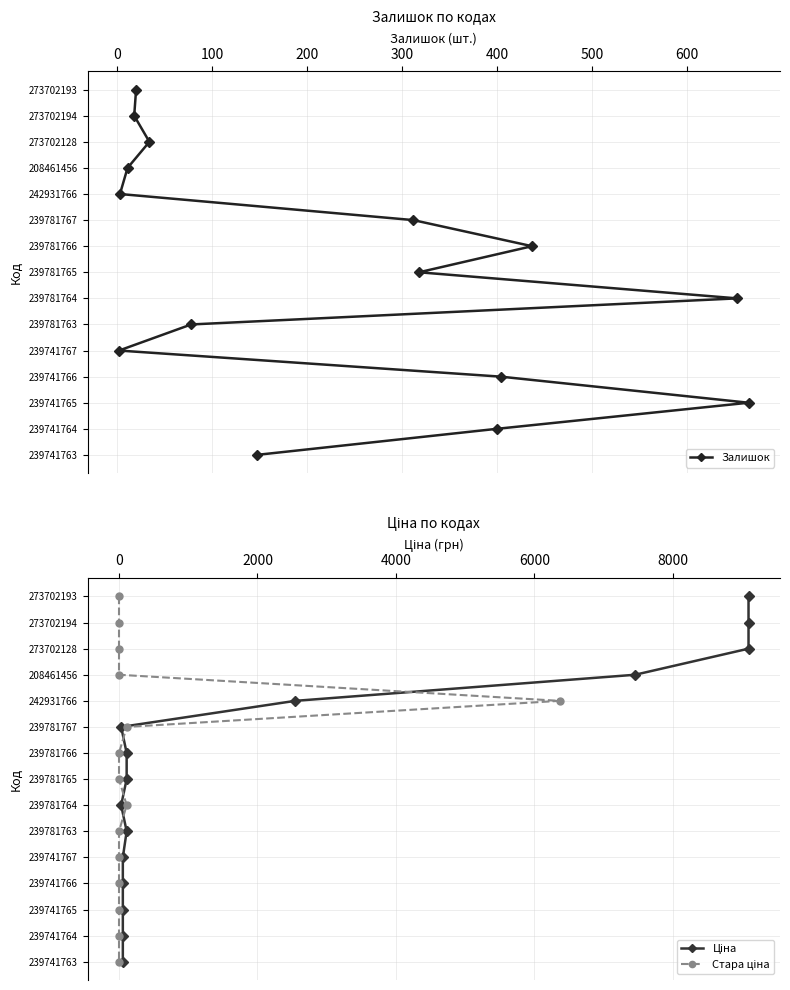

How many values in the Стара ціна series are below 7?

7